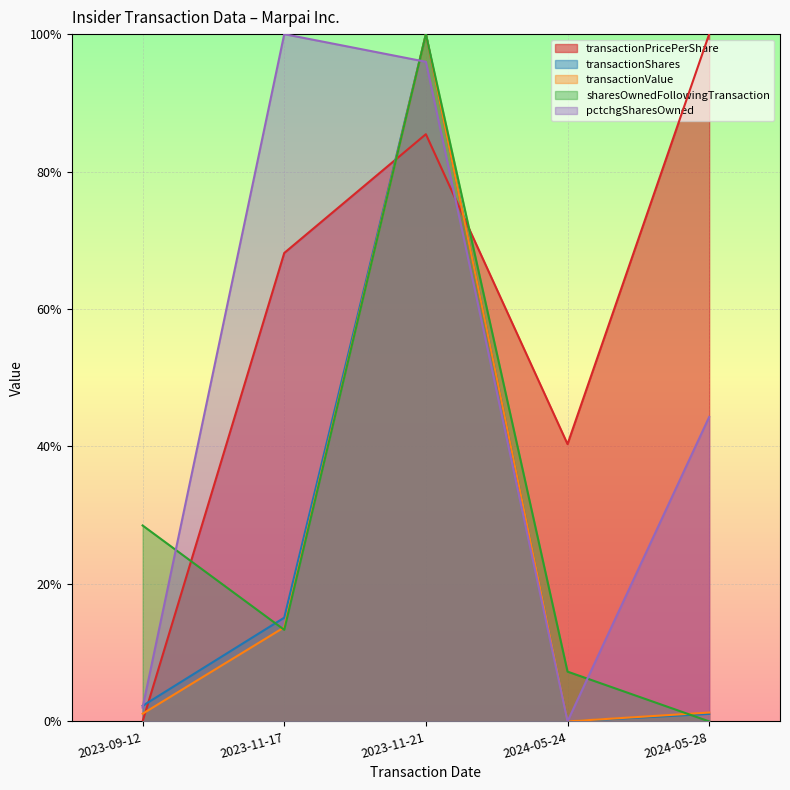

Rank the series at 2023-11-21 from lowest to highest value.

transactionPricePerShare, pctchgSharesOwned, transactionShares, transactionValue, sharesOwnedFollowingTransaction